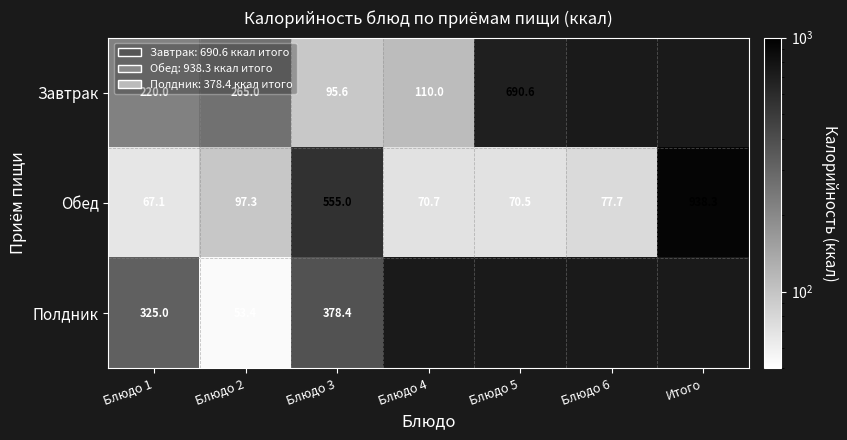

The Обед series shows 67.1 at Блюдо 1. True or false?

True